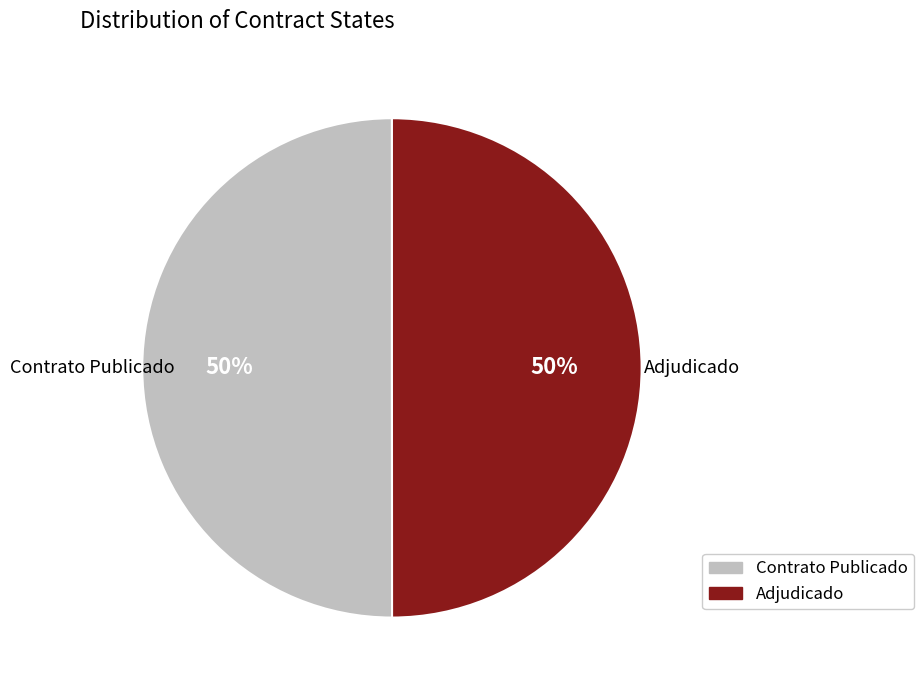

To the nearest percent, what is the average slice percentage?

50%